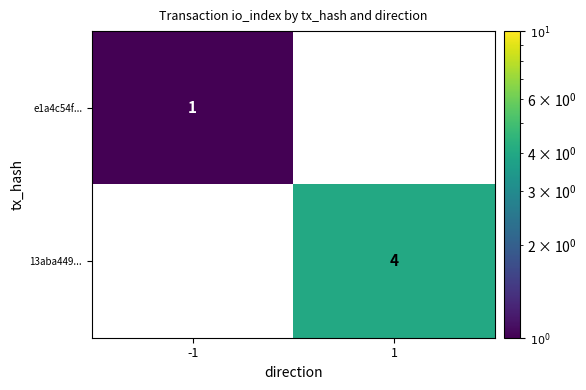

Is it true that e1a4c54f... equals 0.7 at -1?

False